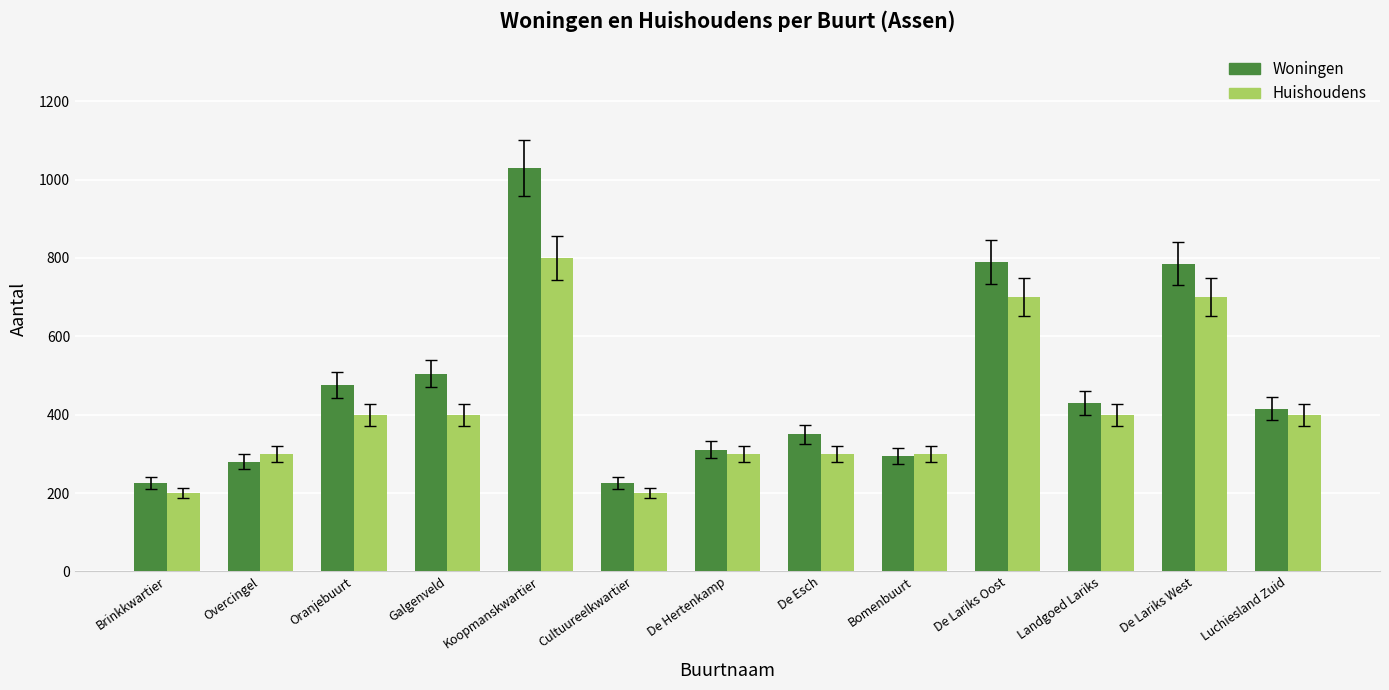

At which label is Woningen closest to 627?

Galgenveld